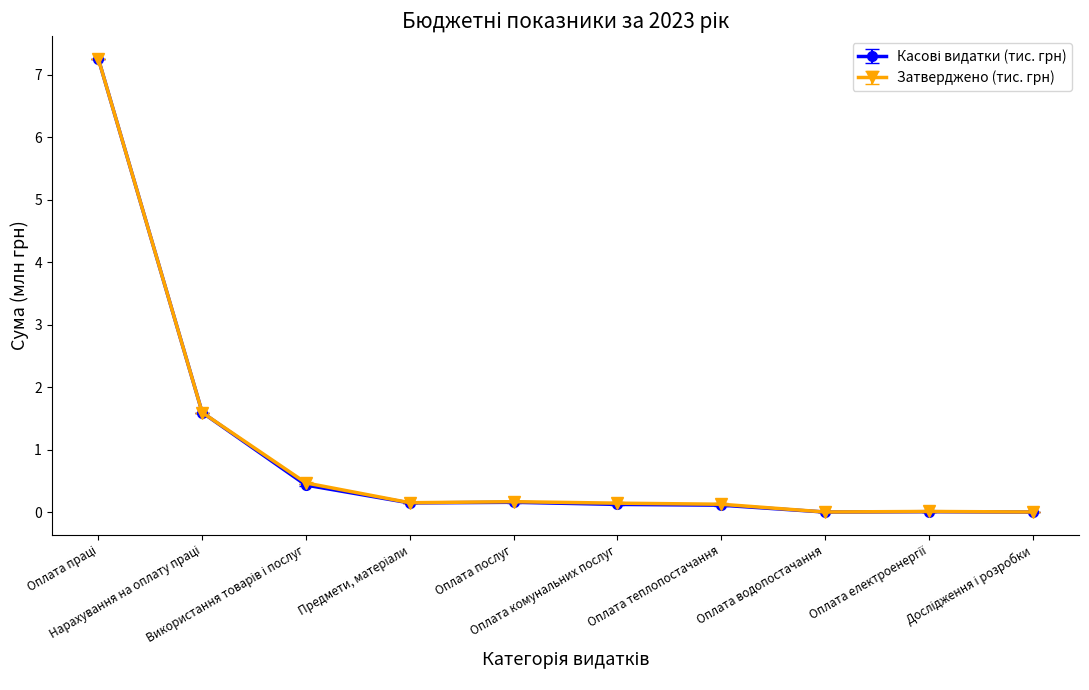

What is the value of the Затверджено (тис. грн) point at the 1st from the left?

7.3